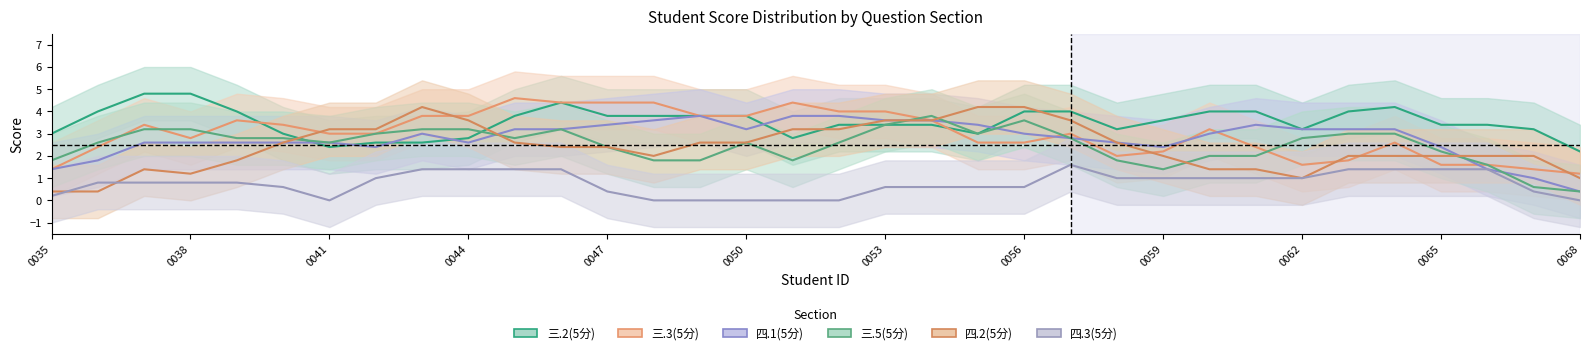

What is the maximum value shown in the chart?

5